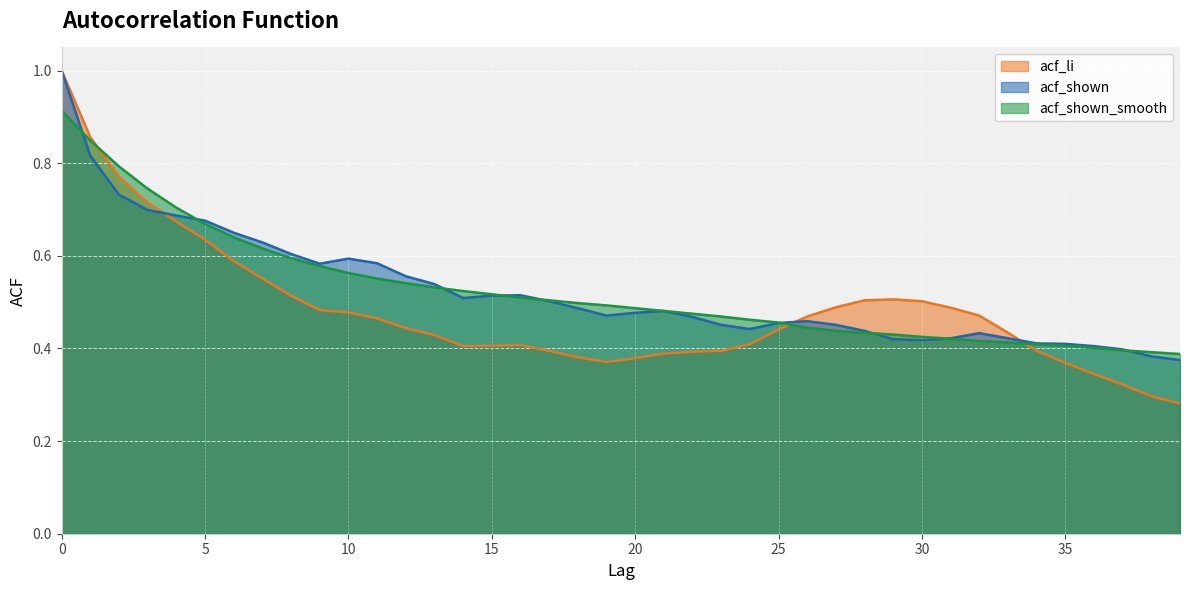

The acf_li series shows 0.2 at 16. True or false?

False